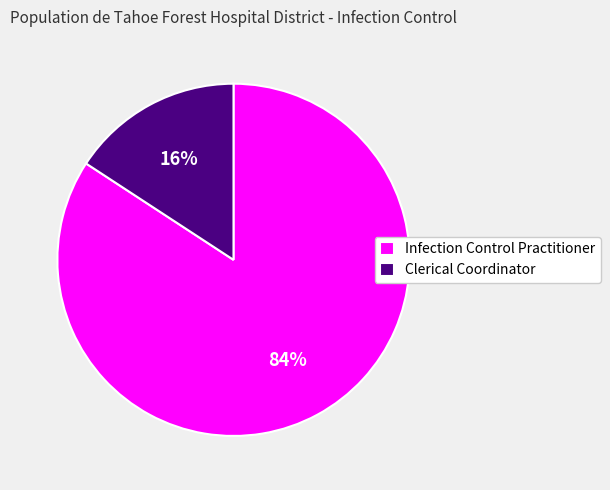

To the nearest percent, what is the average slice percentage?

50%